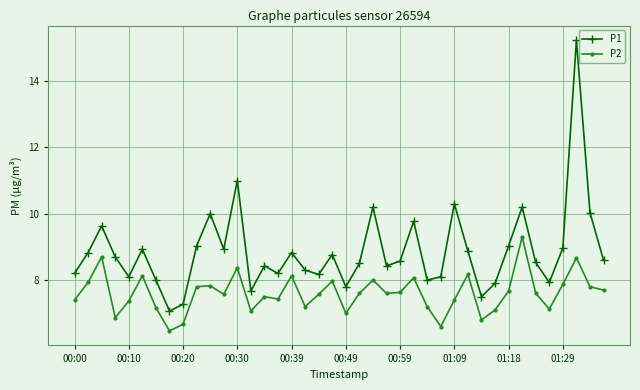

What is the maximum value shown in the chart?

15.2